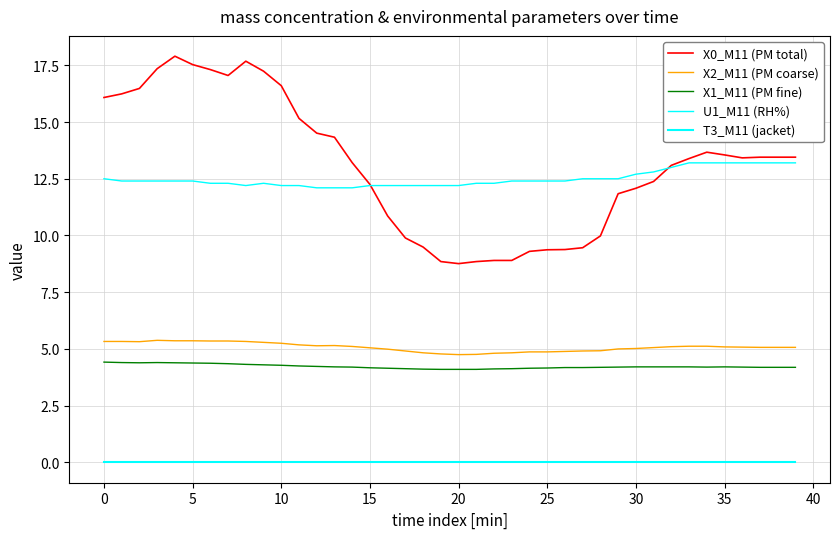

How many lines are shown in the chart?

5